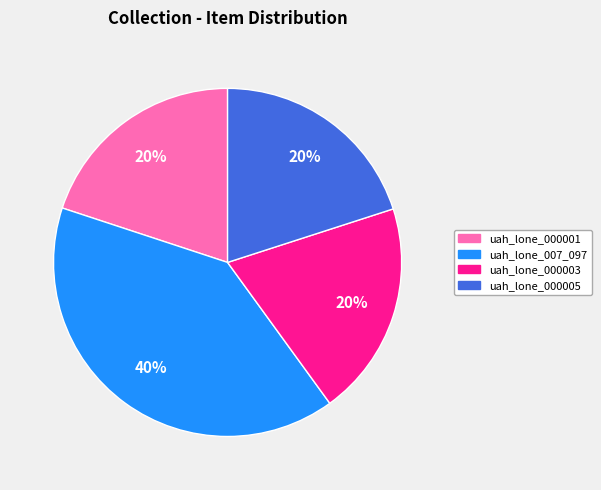

Do uah_lone_000001 and uah_lone_000005 together represent more than half of the pie?

No